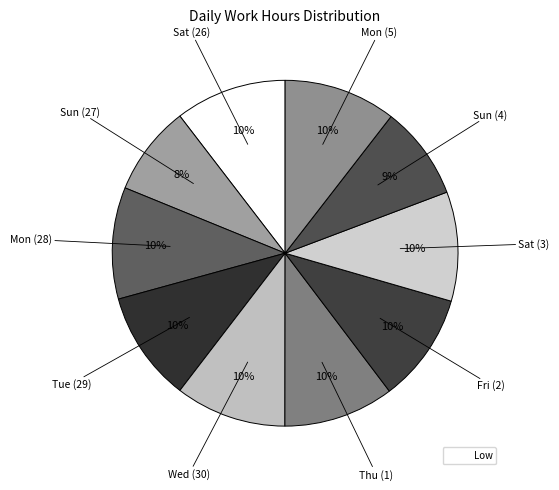

Is there a majority slice in this chart?

No